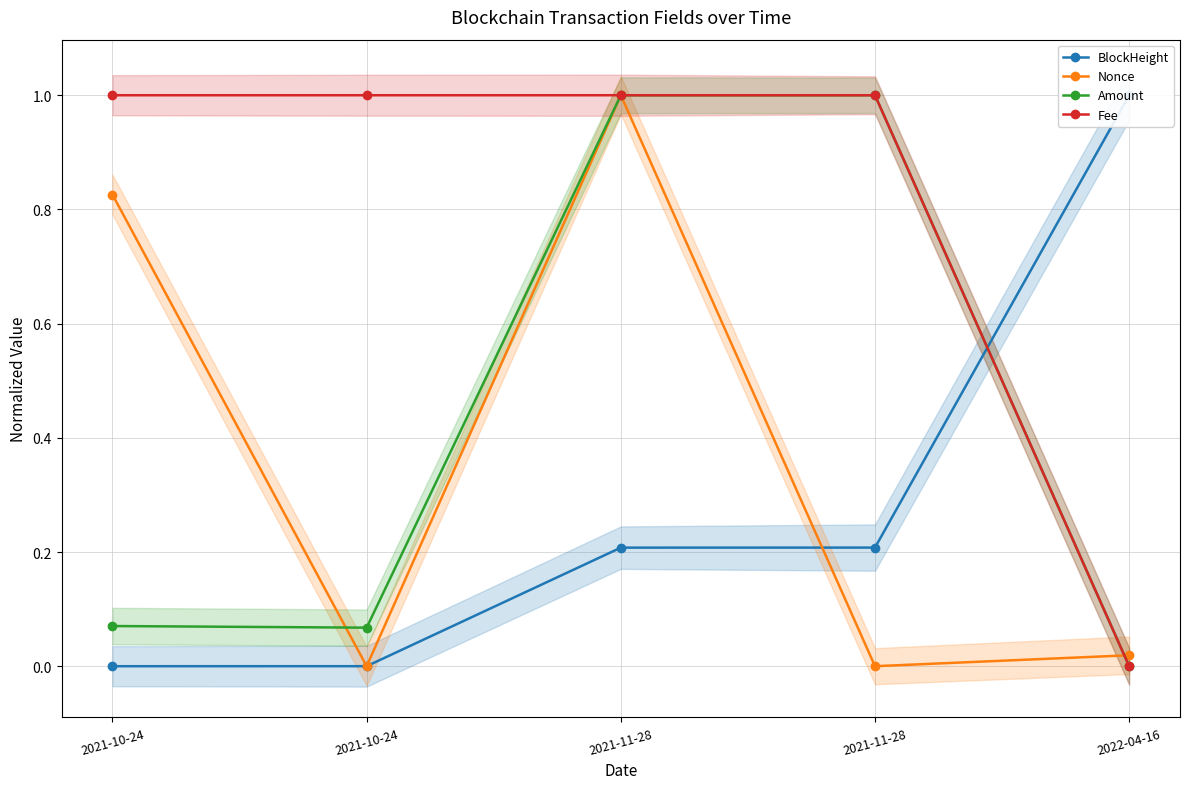

The BlockHeight series shows 0.3 at 2021-11-28. True or false?

False